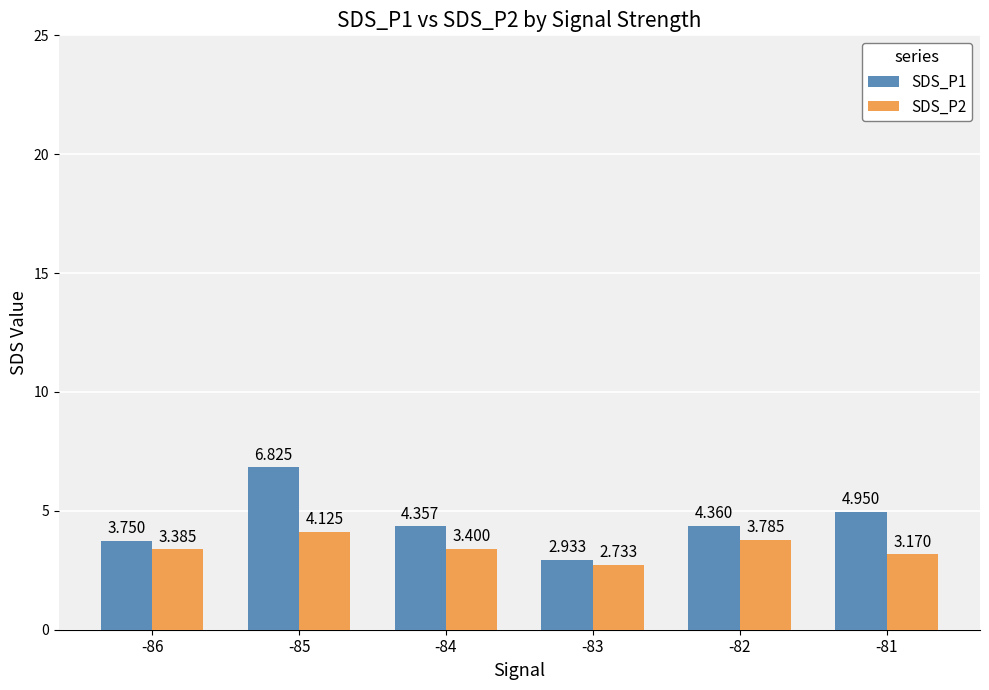

Is the value of SDS_P1 at -82 greater than the value of SDS_P2 at -83?

Yes